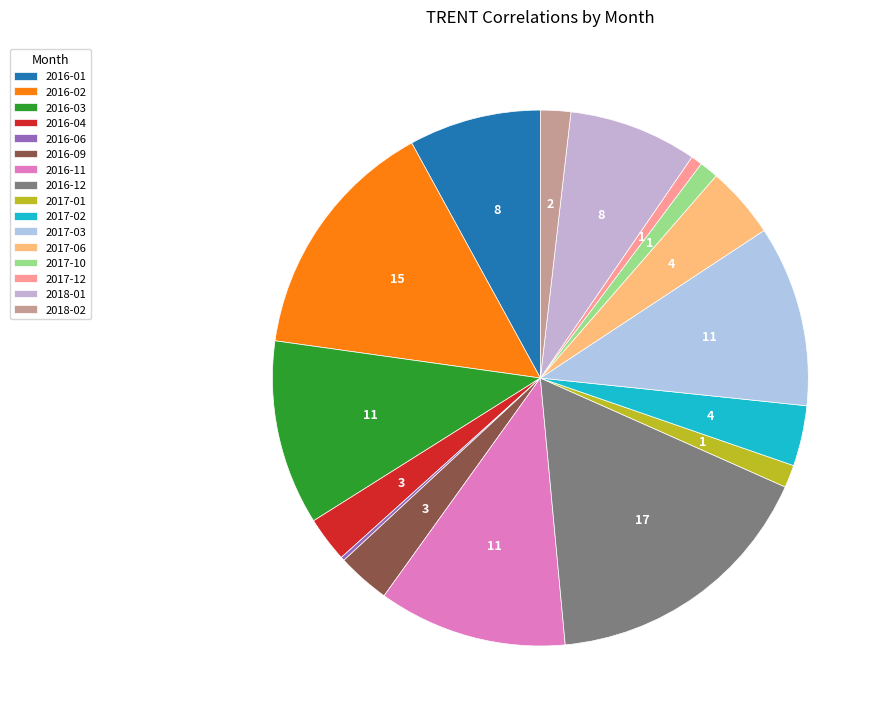

How many slices are in this pie chart?

16